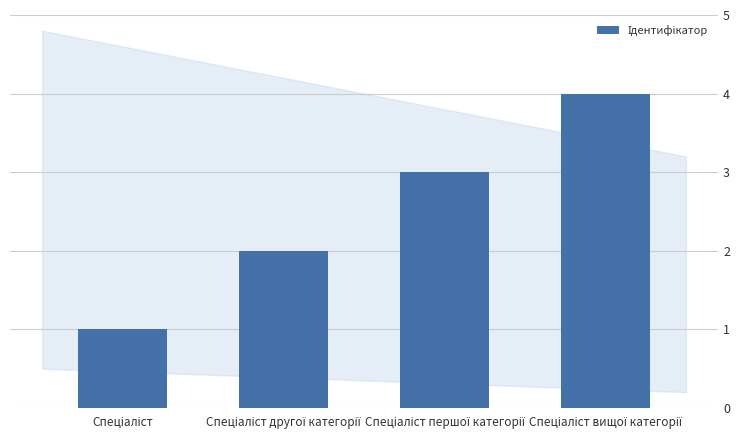

What is the greatest value displayed?

4